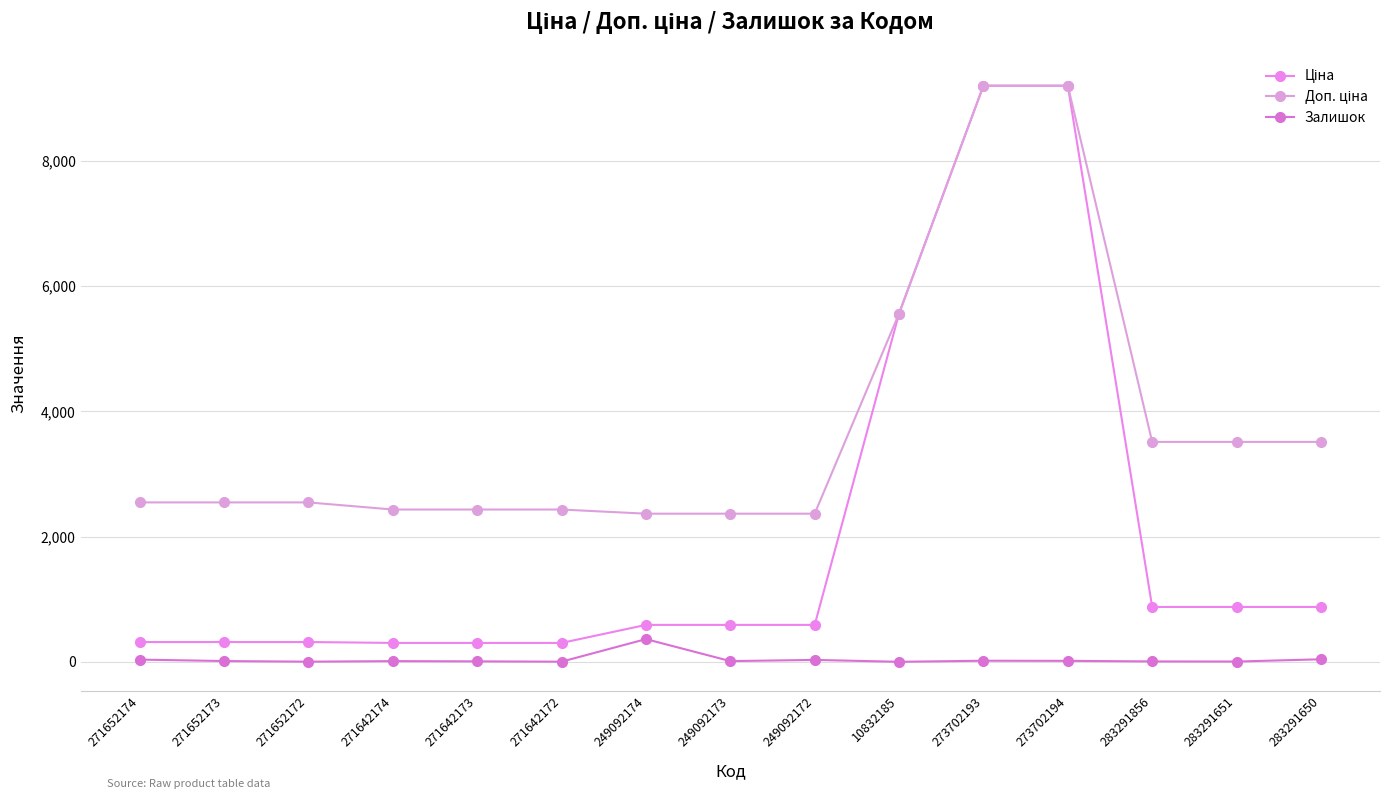

What is the value of the Доп. ціна point at the 11th from the left?

9196.3